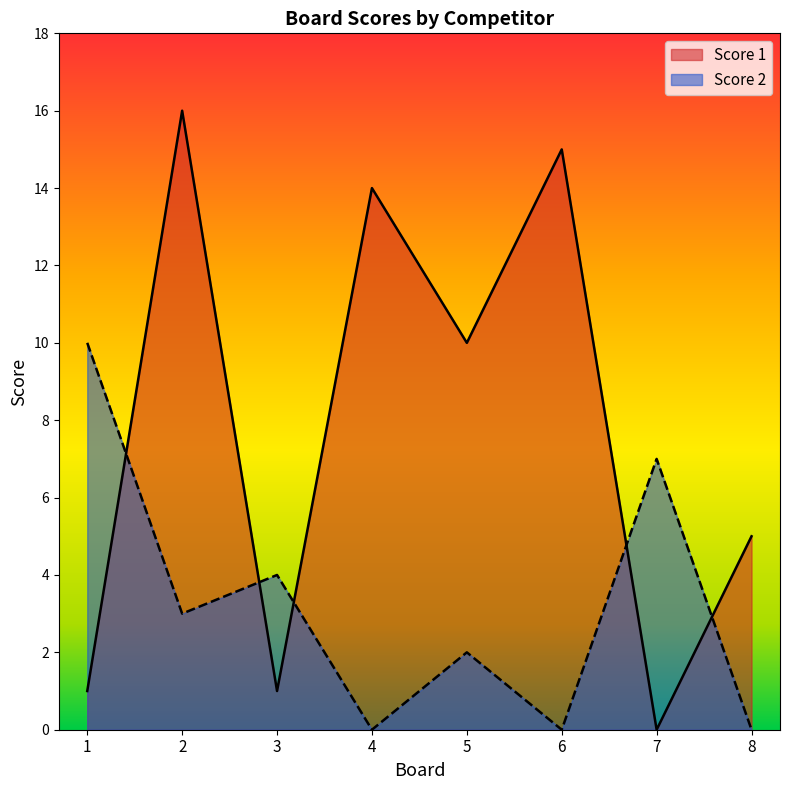

At 6, list the series in order from largest to smallest.

Score 1, Score 2